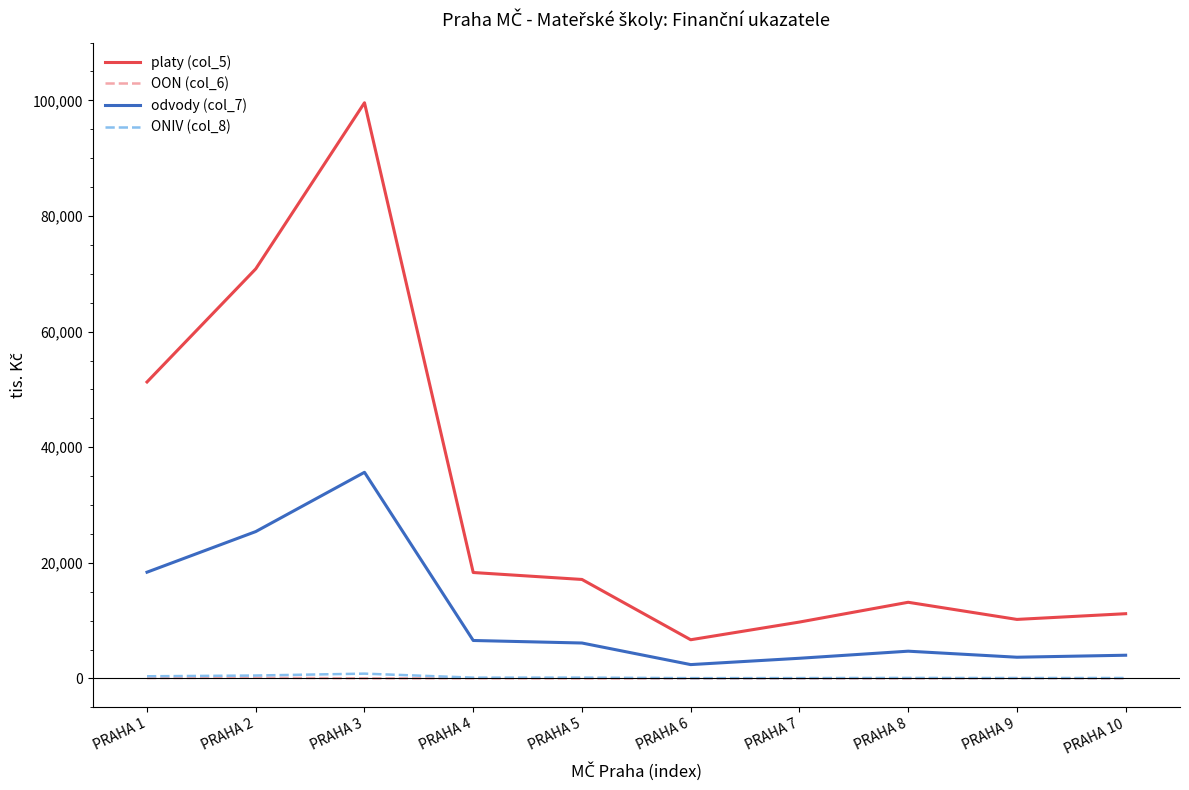

Which series has the largest total across all categories?

platy (col_5)